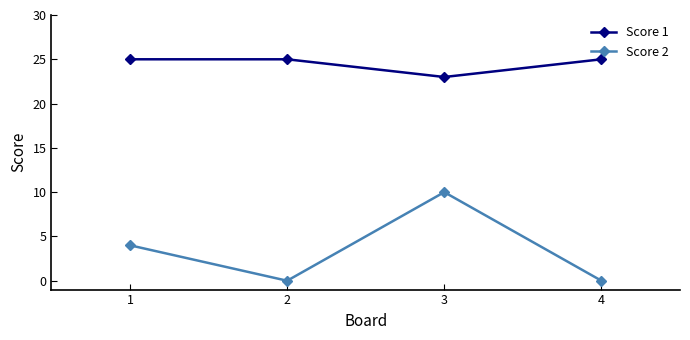

True or false: Score 1 and Score 2 cross at least once.

False